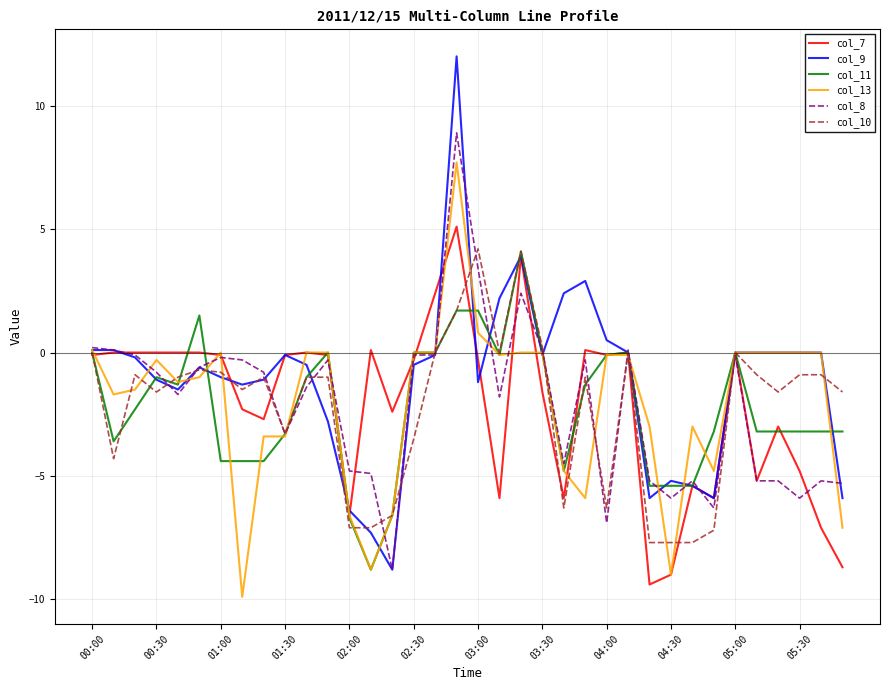

What is the minimum value for col_8?

-8.8